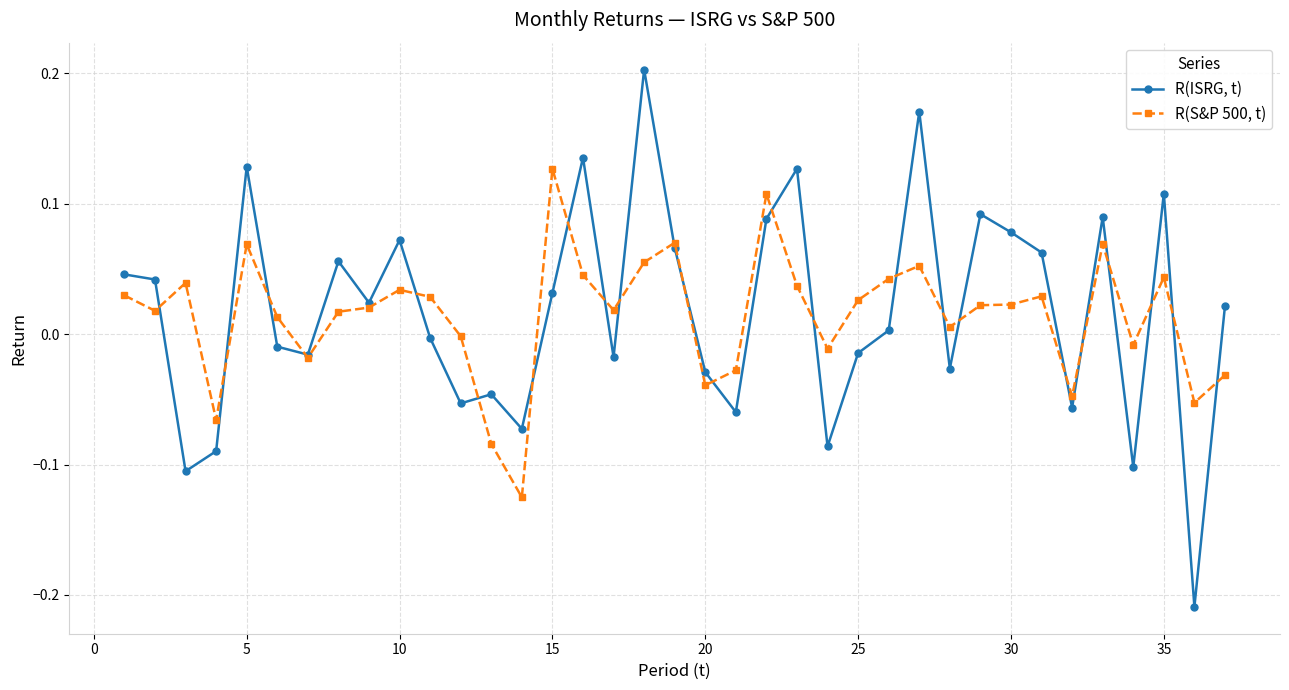

Count the number of categories in the chart.

37